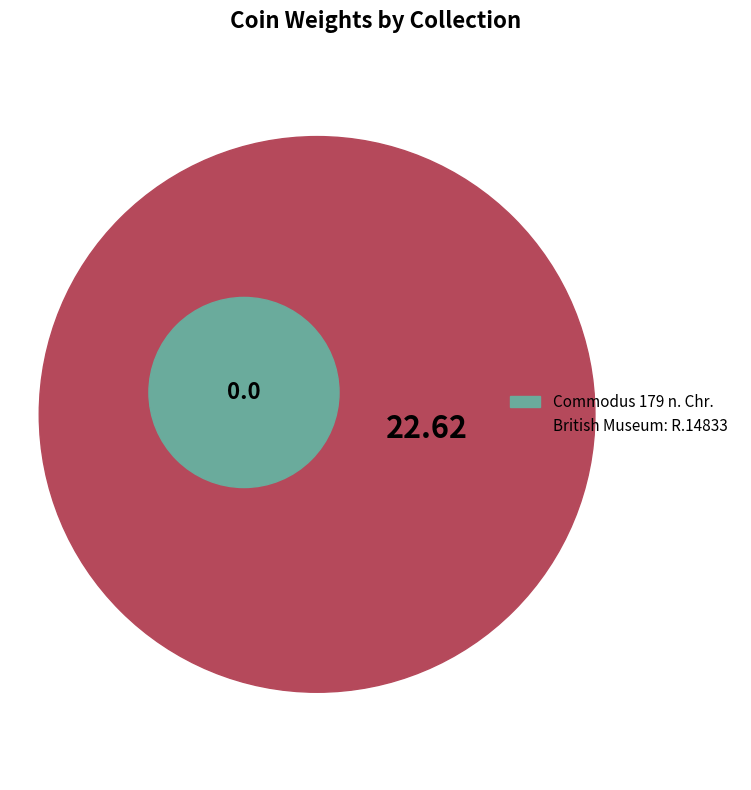

How many slices are in this pie chart?

2